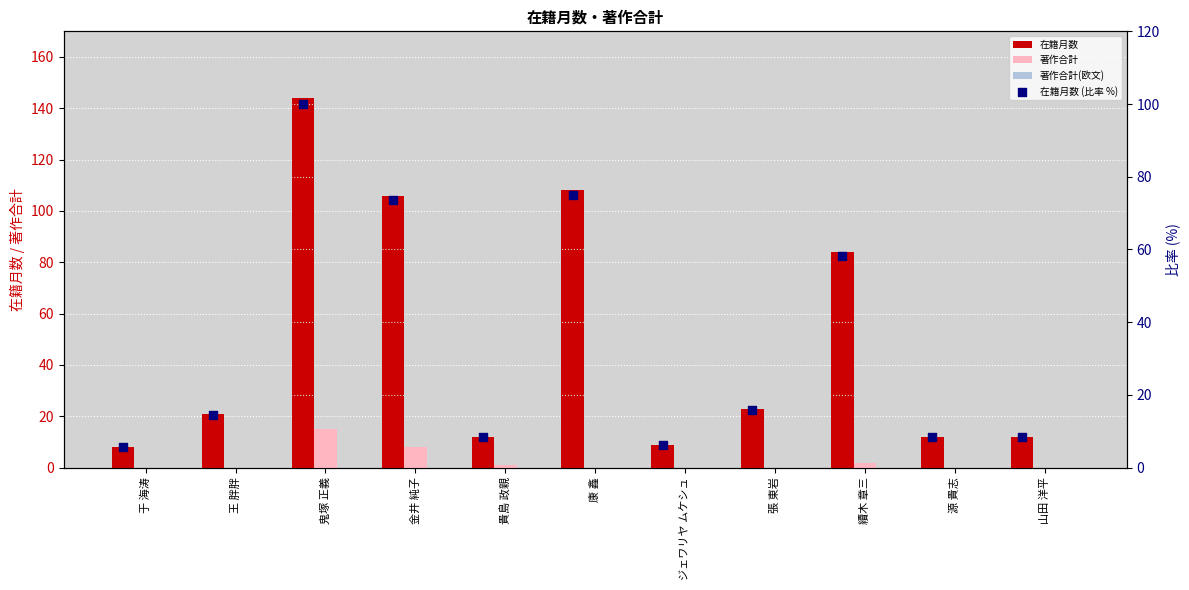

Which series reaches the maximum Y coordinate?

在籍月数